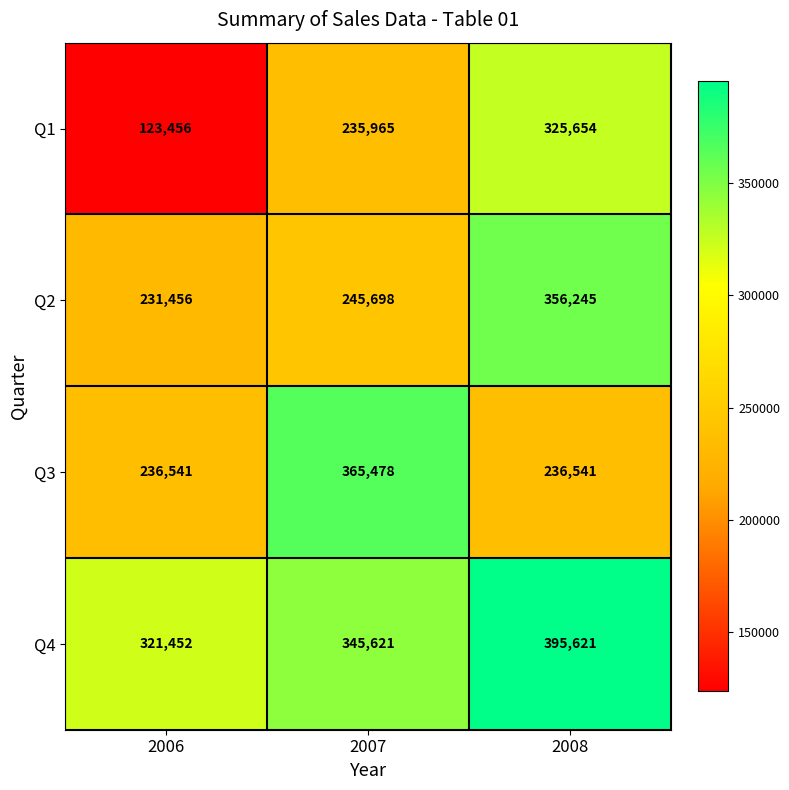

Which category has the lowest value across all series?

2006